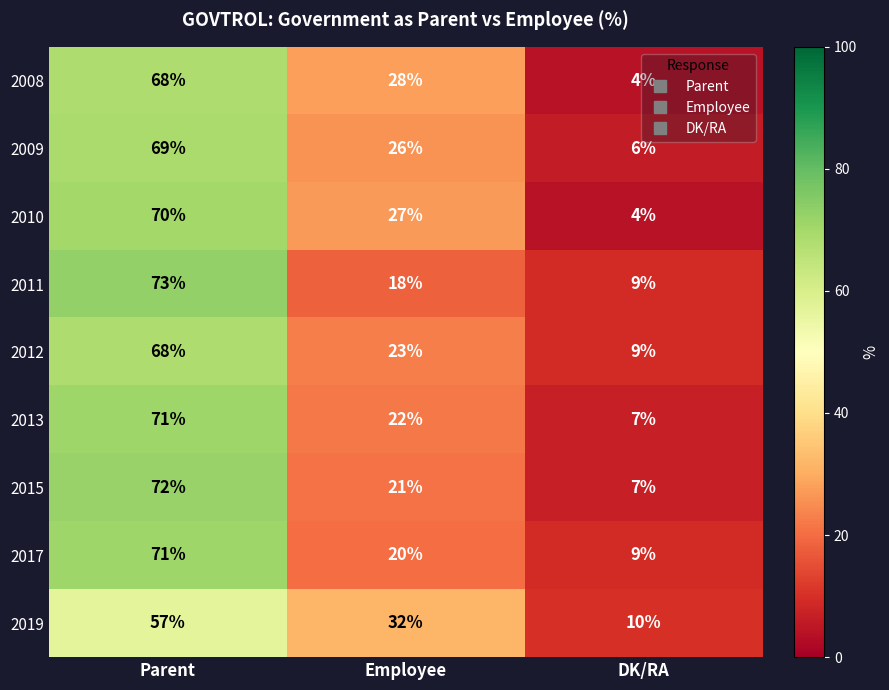

Is the value of 2017 at DK/RA greater than the value of 2015 at Parent?

No